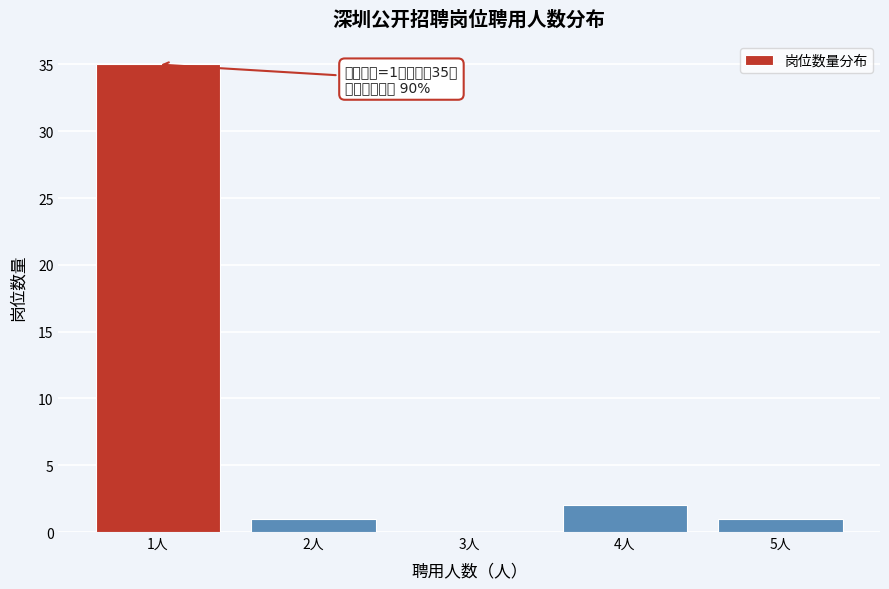

Which range on the x-axis has the tallest bar?

0.5 to 1.5